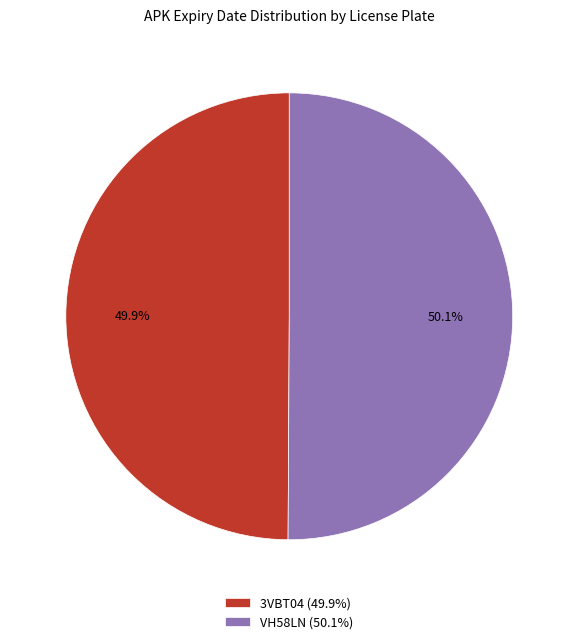

Is there any slice that represents more than half of the pie?

Yes